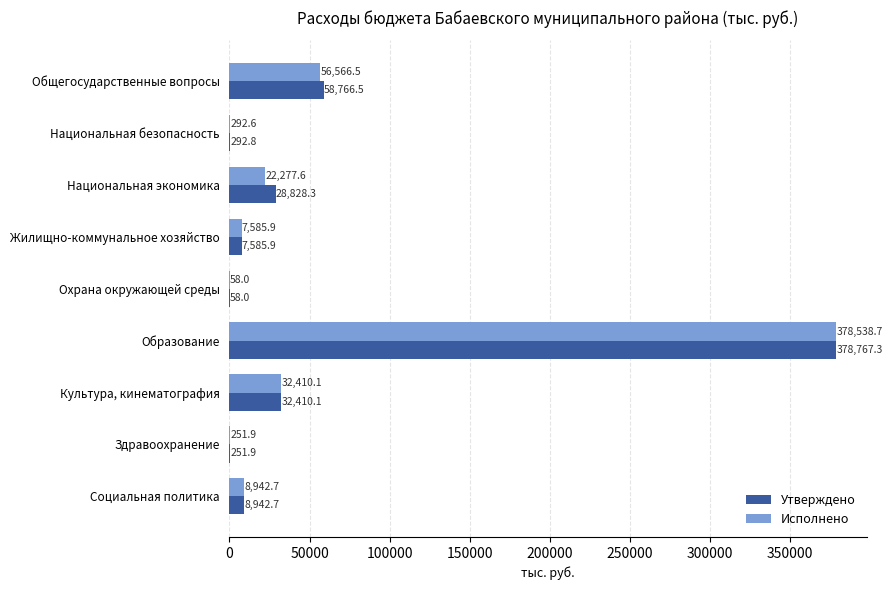

Which series has the largest range (max minus min)?

Утверждено